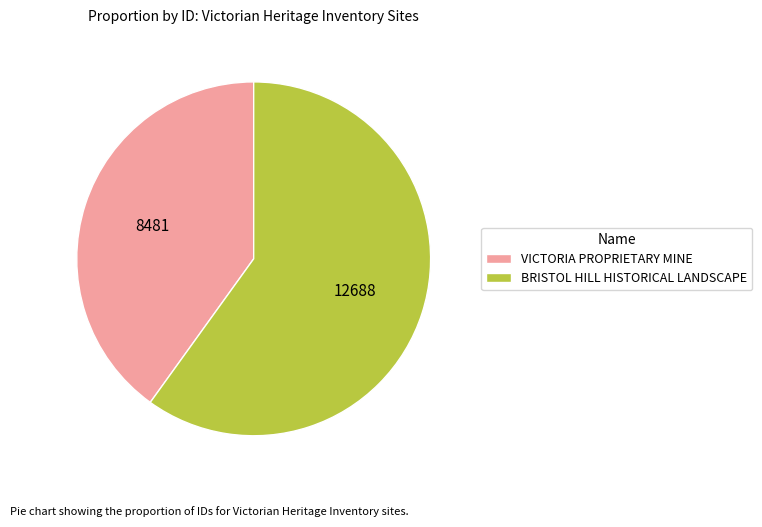

Is the sum of VICTORIA PROPRIETARY MINE and BRISTOL HILL HISTORICAL LANDSCAPE greater than half?

Yes